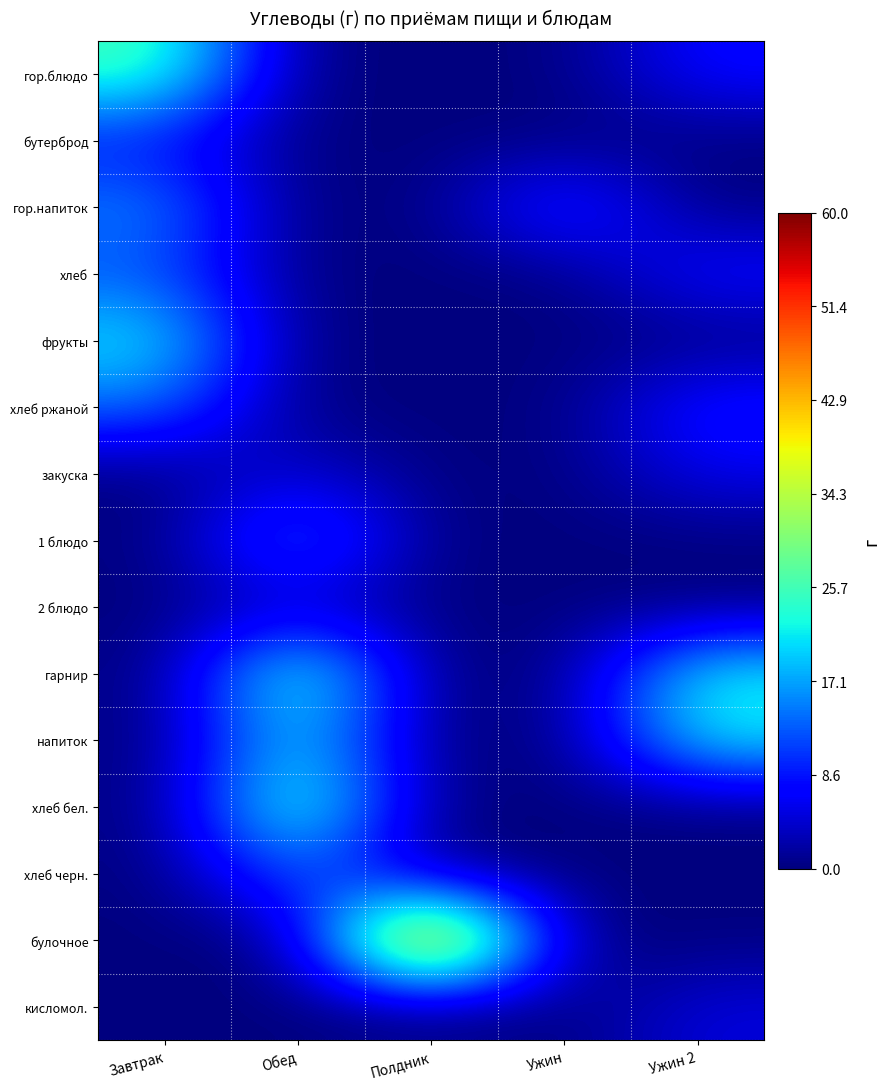

Between Полдник and Ужин, which is larger?

Полдник